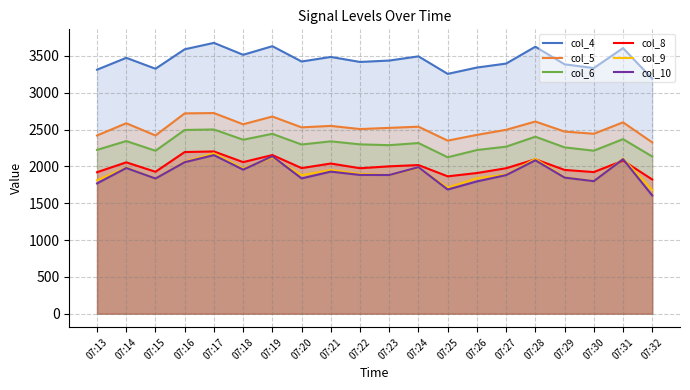

Where is the first local minimum for col_6?

07:15